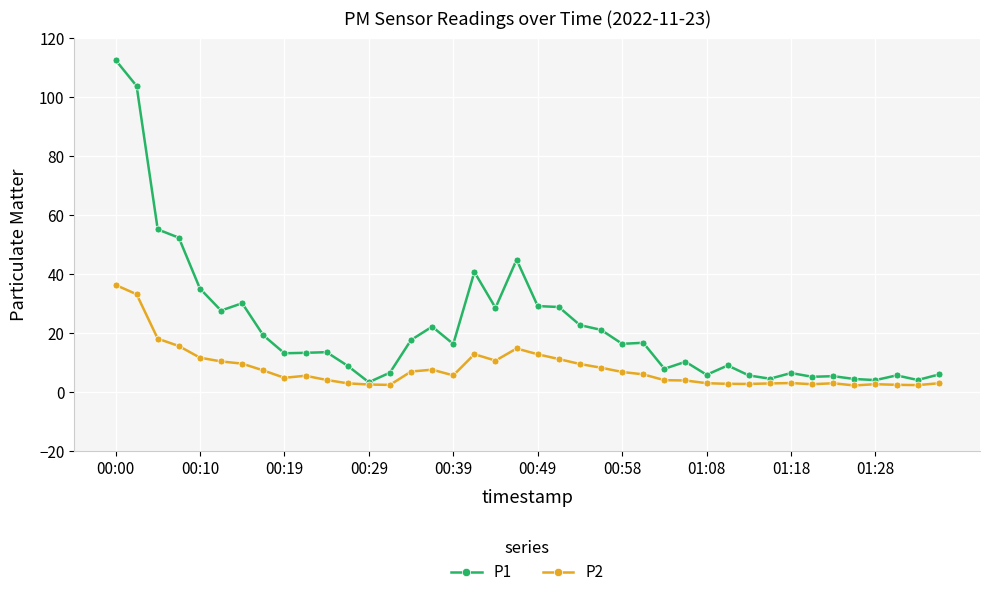

True or false: P1 has more than 0 interior local peaks.

True